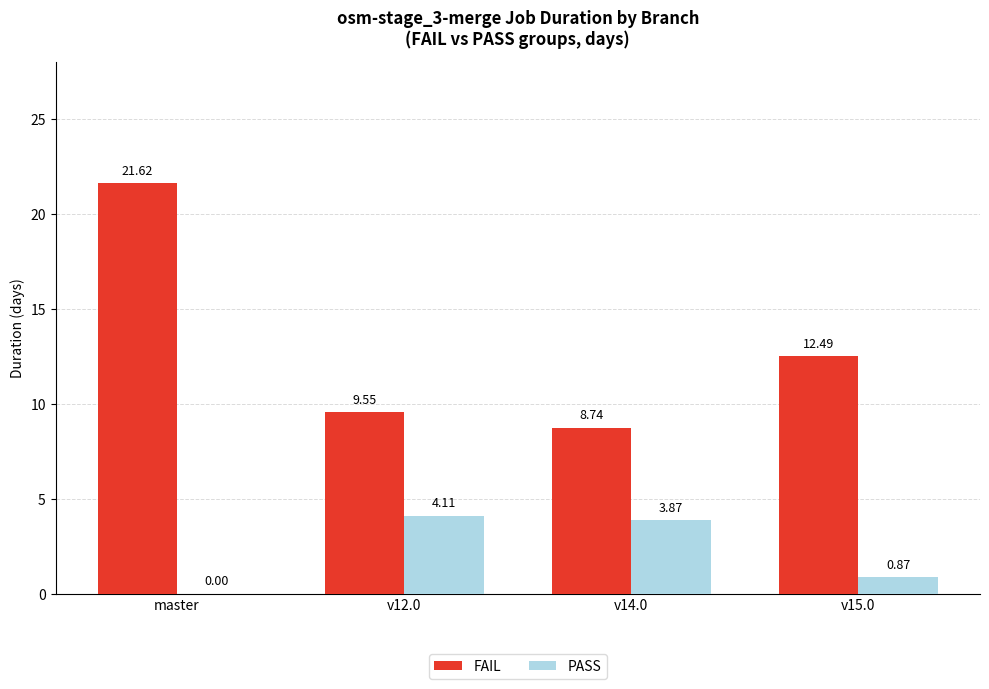

What is the maximum value shown in the chart?

21.6